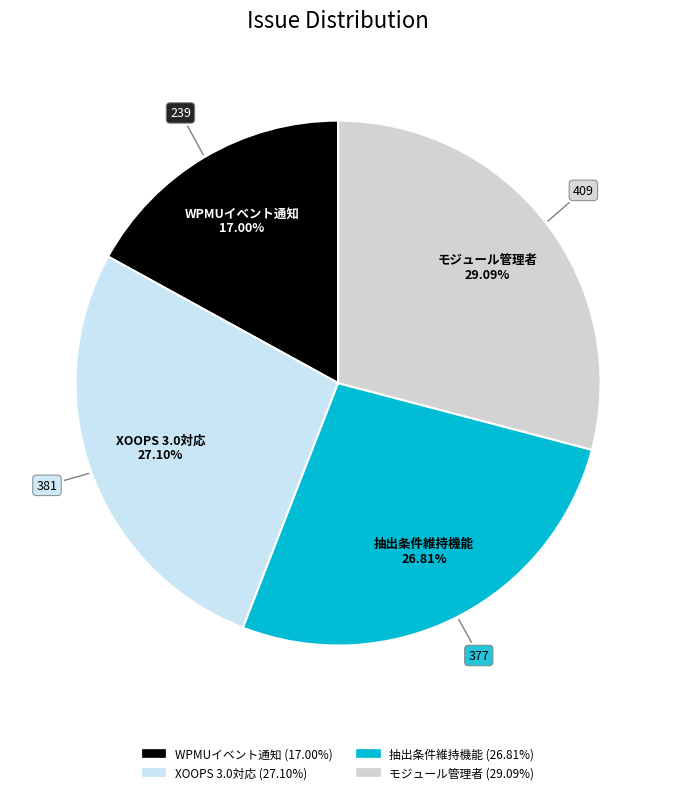

Is there a majority slice in this chart?

No